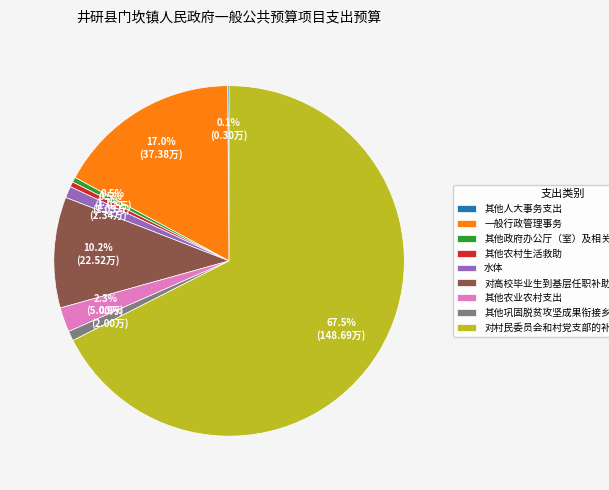

Which category accounts for the majority?

对村民委员会和村党支部的补助